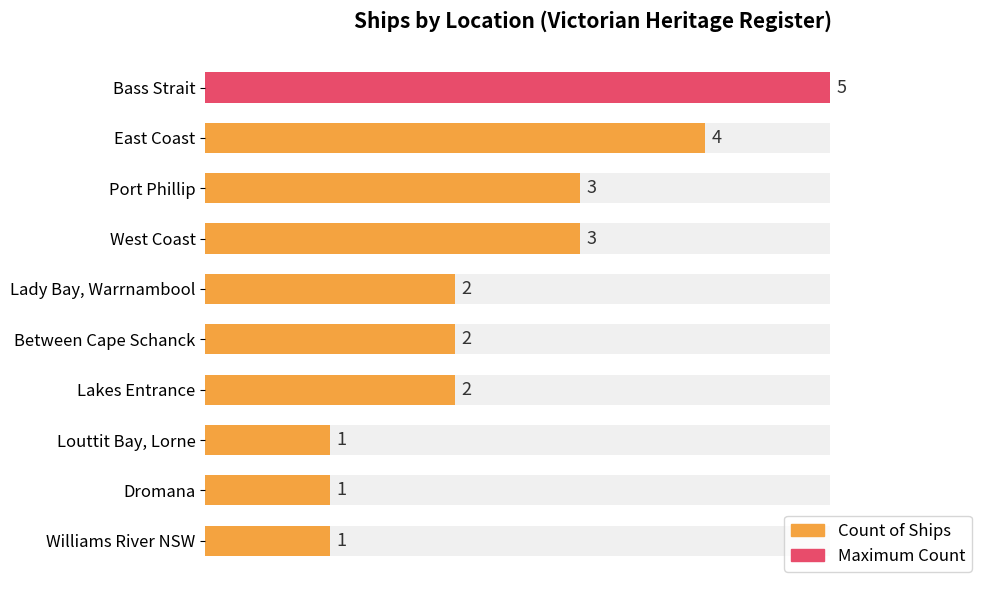

The chart shows a value of 2 at 5. True or false?

True